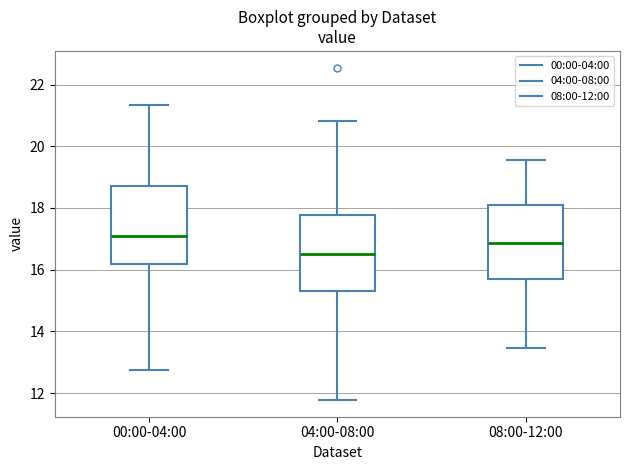

Reading left to right, transcribe this box plot: for each box, give where its median line is, the range the box spans, and where its two whiskers end, as read against the y-axis. The values are not printed on the chart, so give them approximately, as read against the axis.

00:00-04:00: median 17.0, box 16.2 to 18.8, whiskers 12.8 to 21.4
04:00-08:00: median 16.6, box 15.4 to 17.8, whiskers 11.8 to 20.8
08:00-12:00: median 16.8, box 15.8 to 18.2, whiskers 13.4 to 19.6